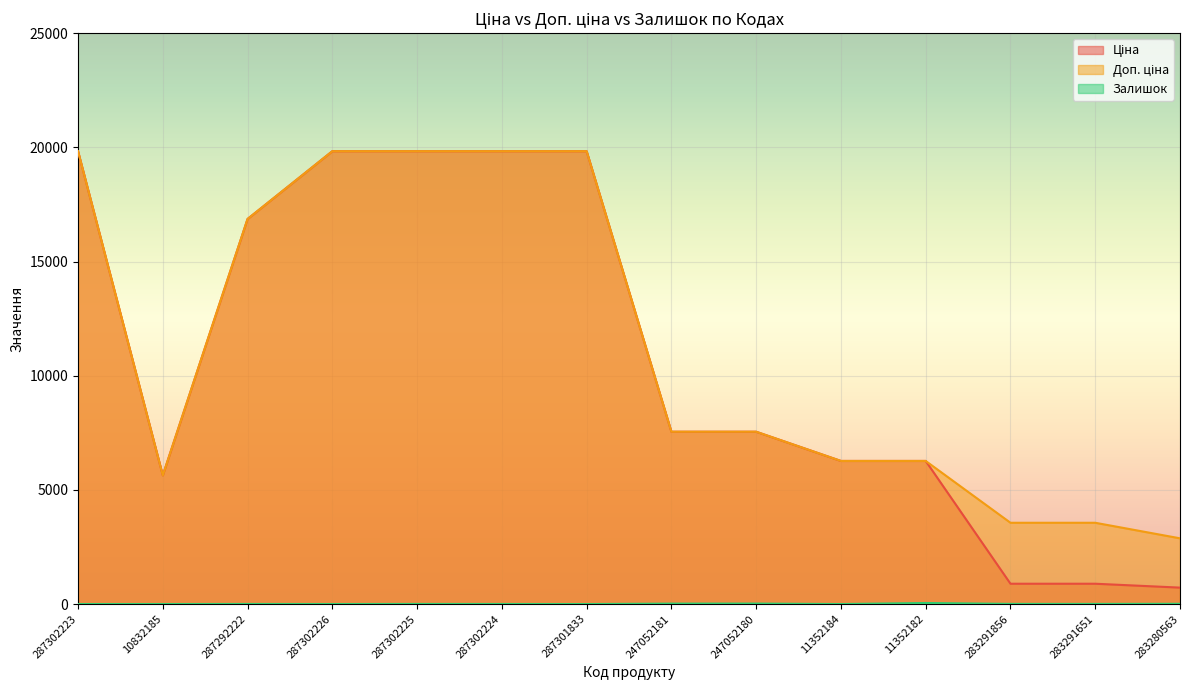

Where is the first local minimum for Ціна?

10832185